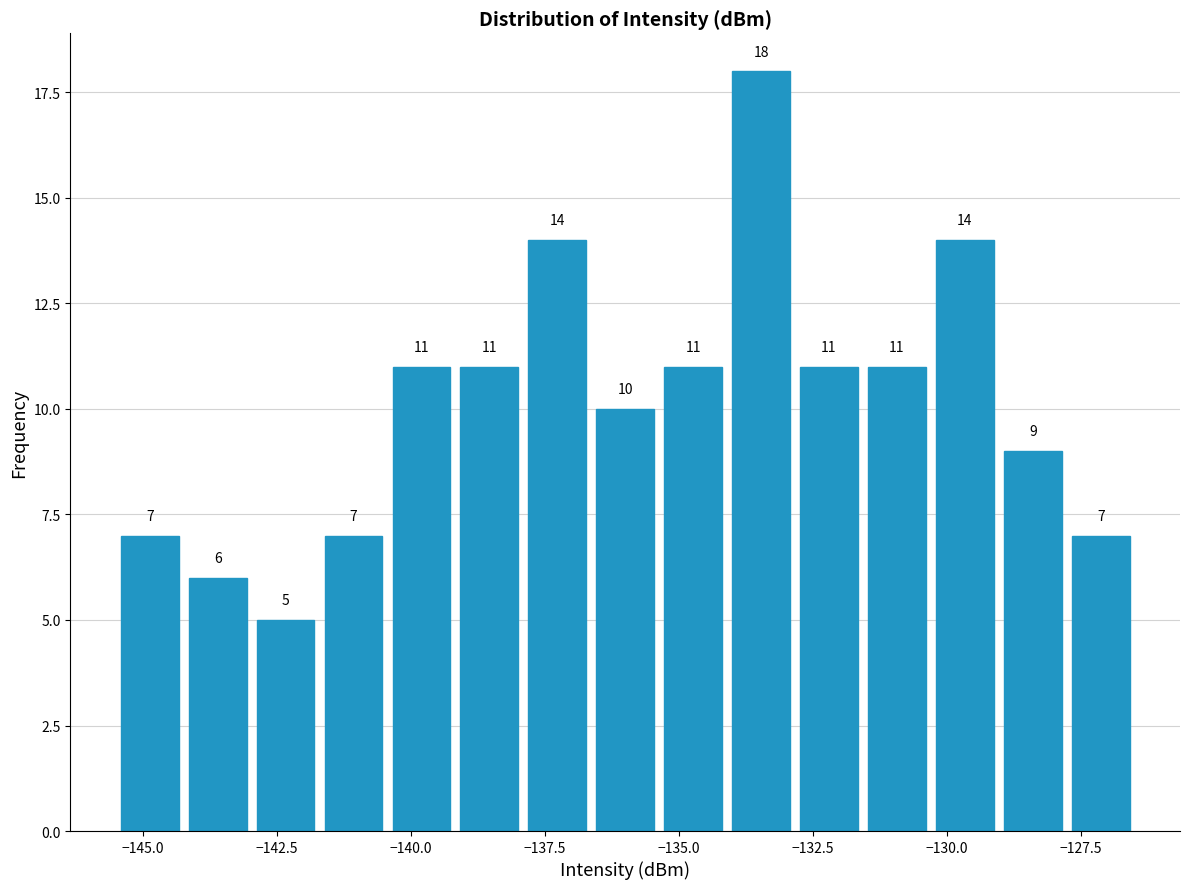

Around what value on the x-axis is the tallest bar? Give the approximate position of its centre, as read against the axis.

-133.5